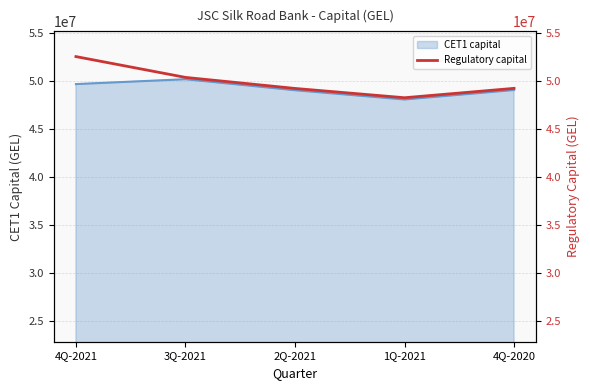

What position from the left is 4Q-2020?

5